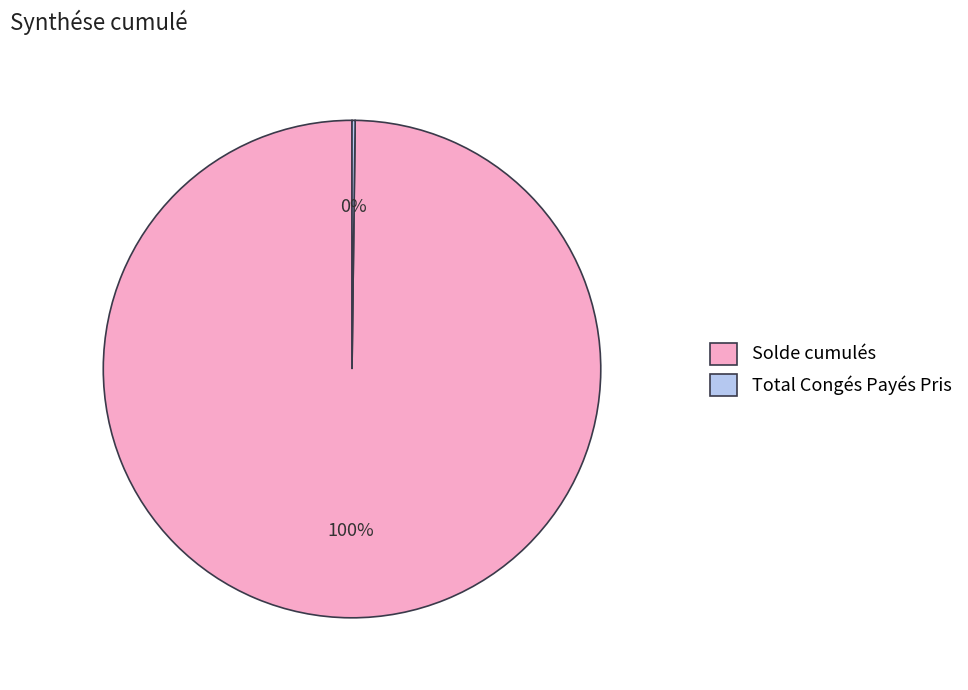

Is it true that Solde cumulés is 100% of the pie?

True